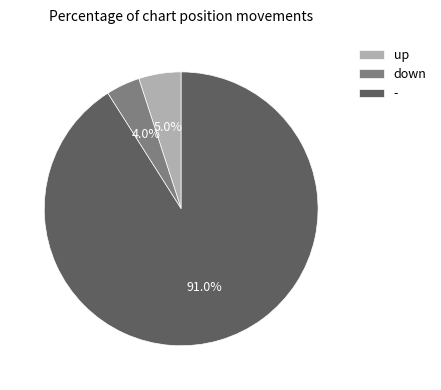

Which slice is the largest?

-